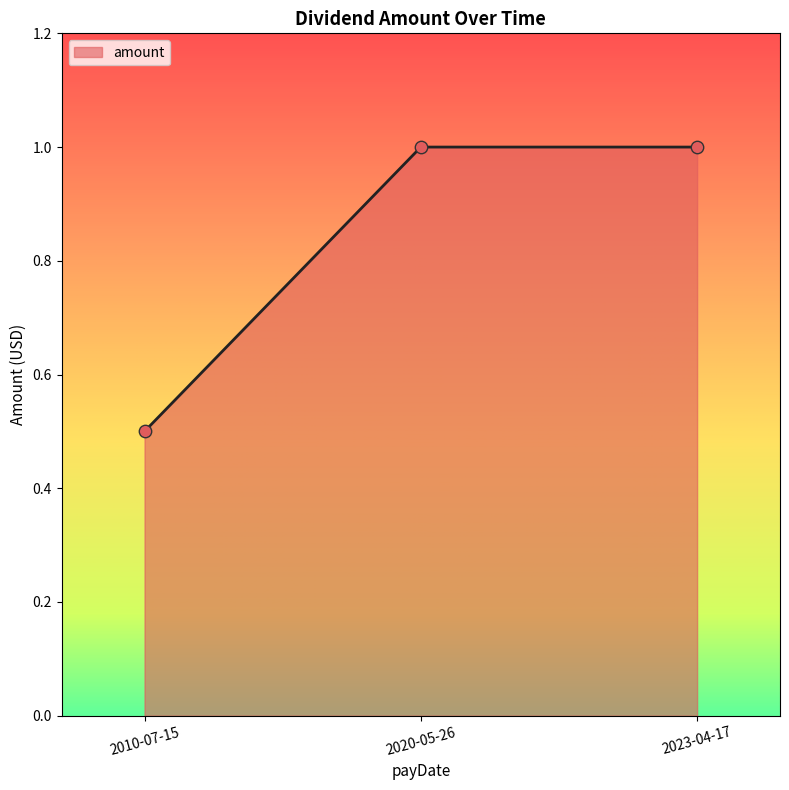

Which has a higher value, 2020-05-26 or 2010-07-15?

2020-05-26